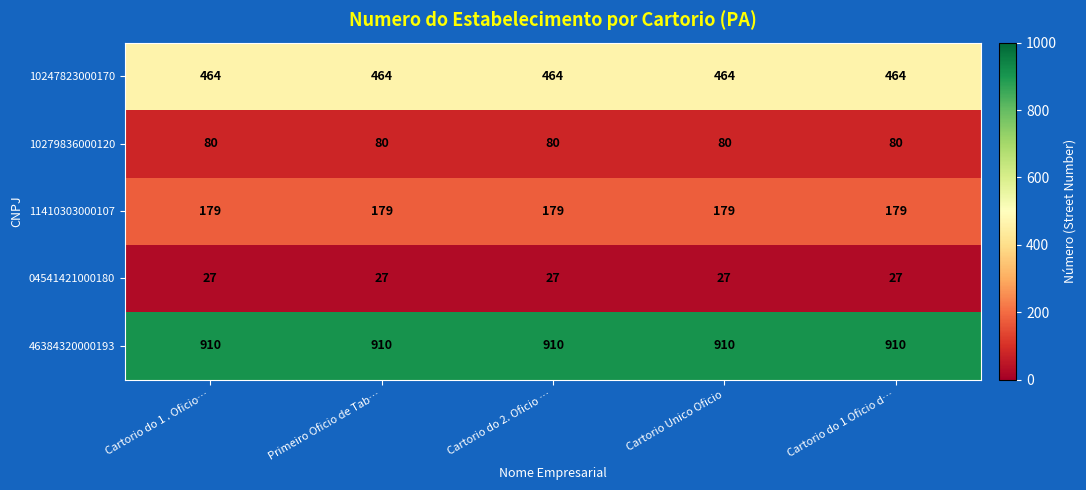

The 11410303000107 series shows 310 at Cartorio Unico Oficio. True or false?

False